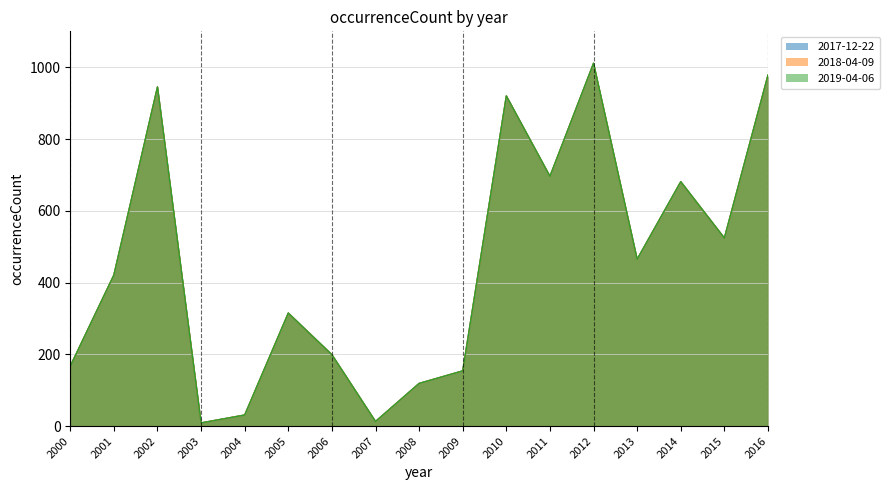

Is it true that 2017-12-22 equals 445 at 2002?

False